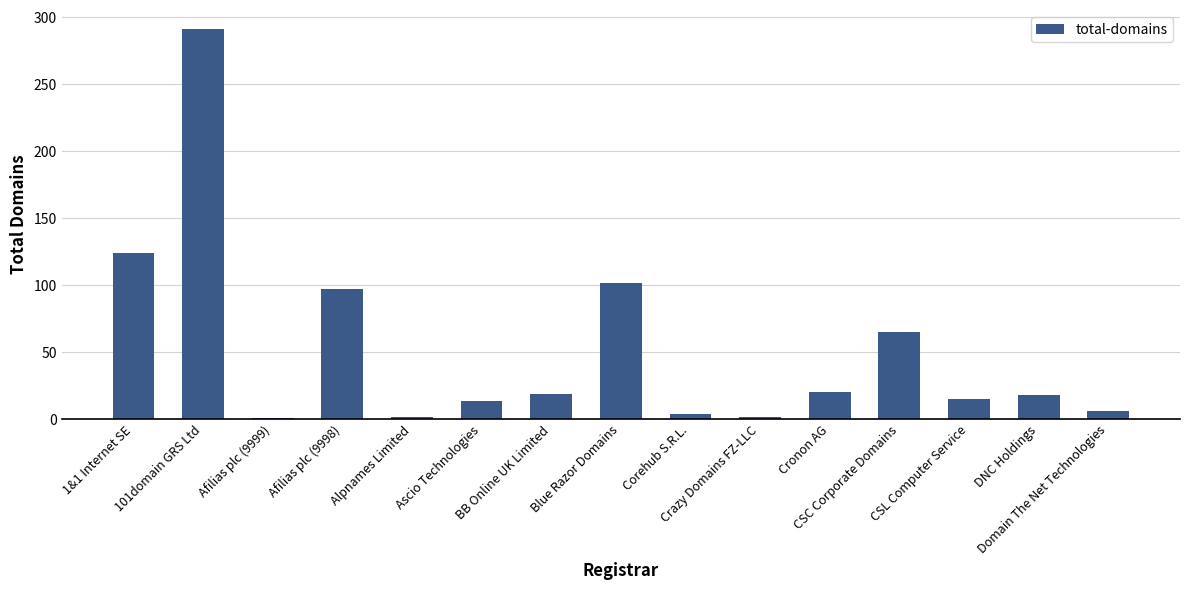

At which label does the data first exceed 18?

1&1 Internet SE